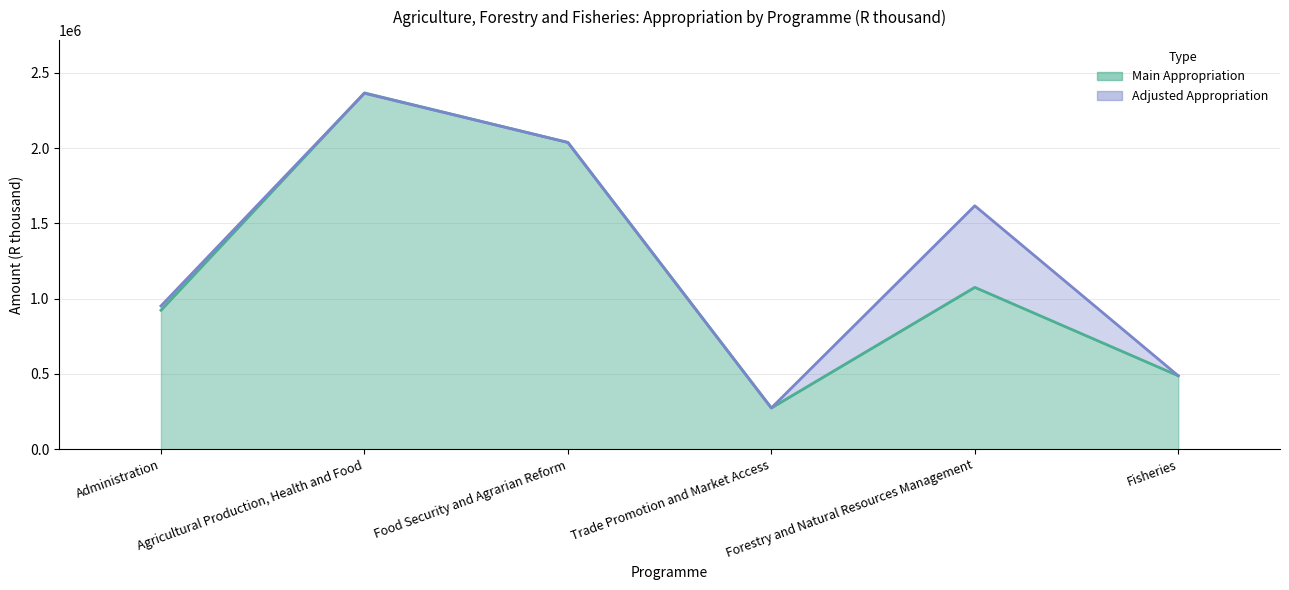

Reading left to right, list all the values displayed in this chart.

Main Appropriation: Administration=923178	Agricultural Production, Health and Food=2367078	Food Security and Agrarian Reform=2037889	Trade Promotion and Market Access=273919	Forestry and Natural Resources Management=1075123	Fisheries=487811
Adjusted Appropriation: Administration=951663	Agricultural Production, Health and Food=2364479	Food Security and Agrarian Reform=2037796	Trade Promotion and Market Access=273919	Forestry and Natural Resources Management=1617135	Fisheries=487811